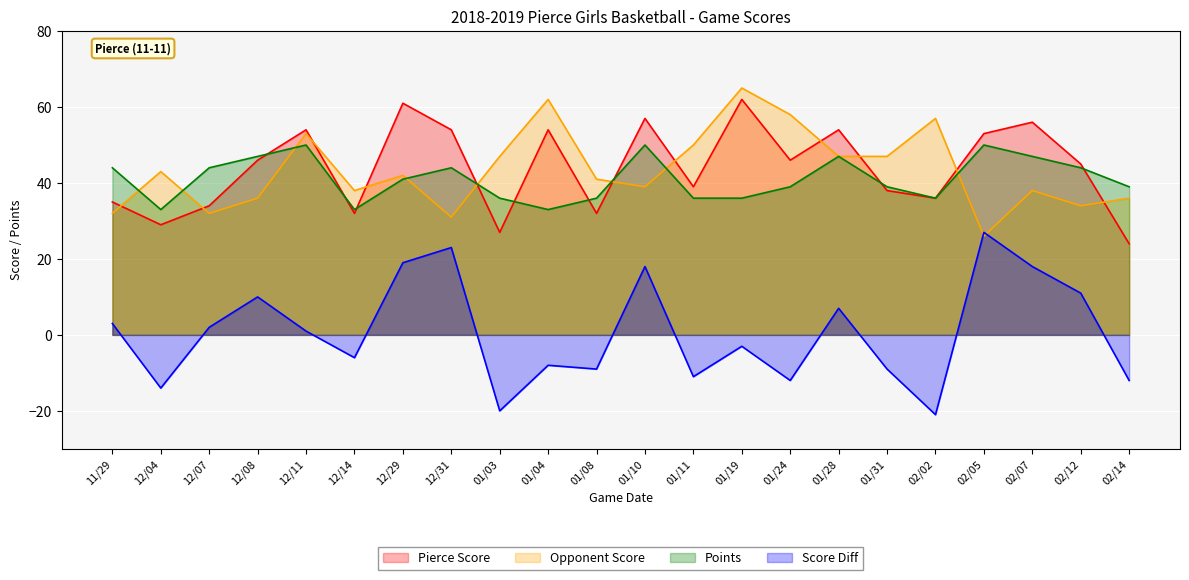

Where do Opponent Score and Score Diff first cross each other?

02/02 and 02/05